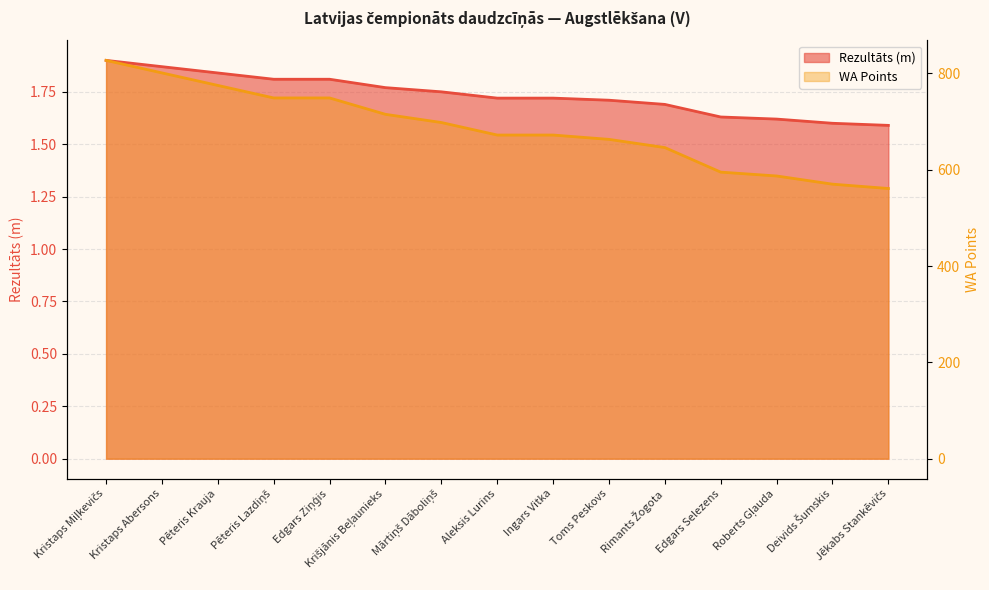

What is the value of the Rezultāts (m) point at the 7th from the left?

1.8